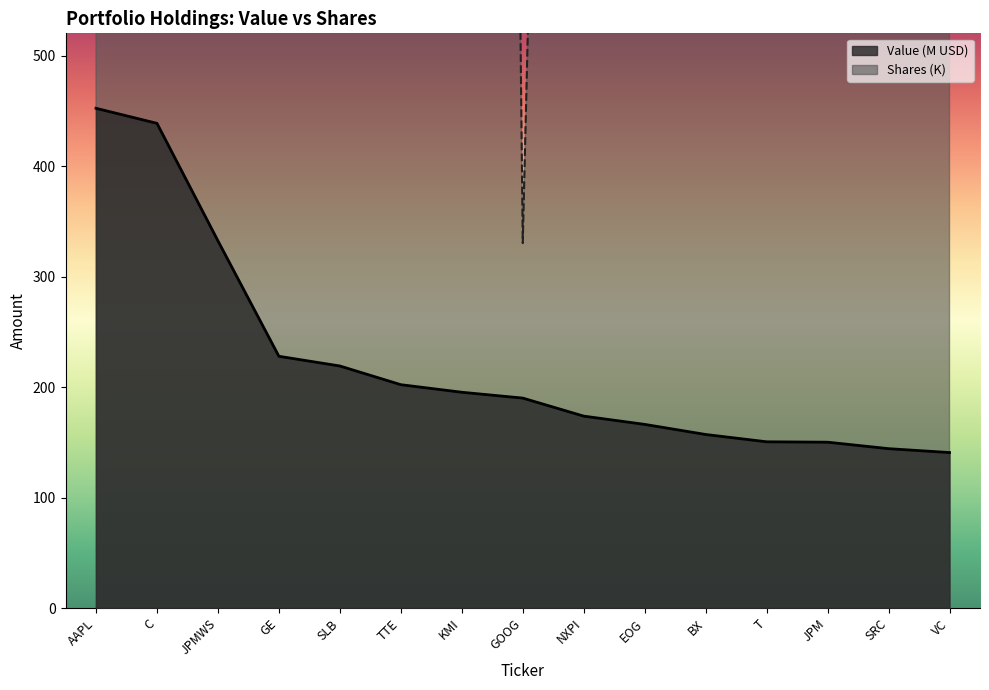

What is the label of the 15th point from the left?

VC